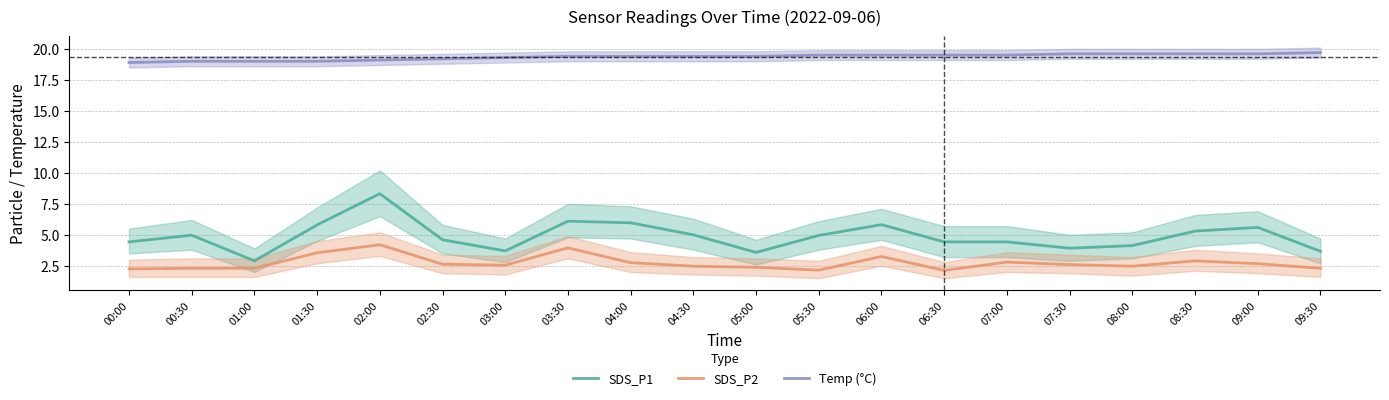

Between 01:30 and 03:30, which series saw the biggest shift?

SDS_P2